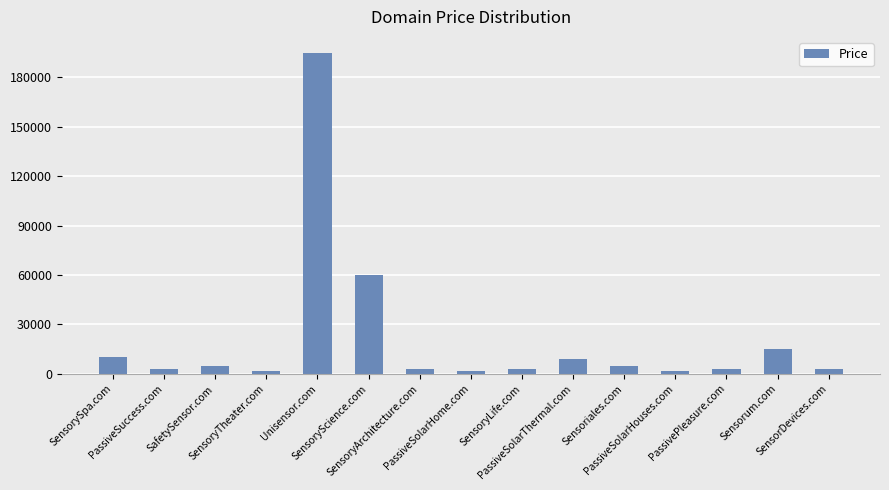

What is the label of the 13th bar from the left?

PassivePleasure.com